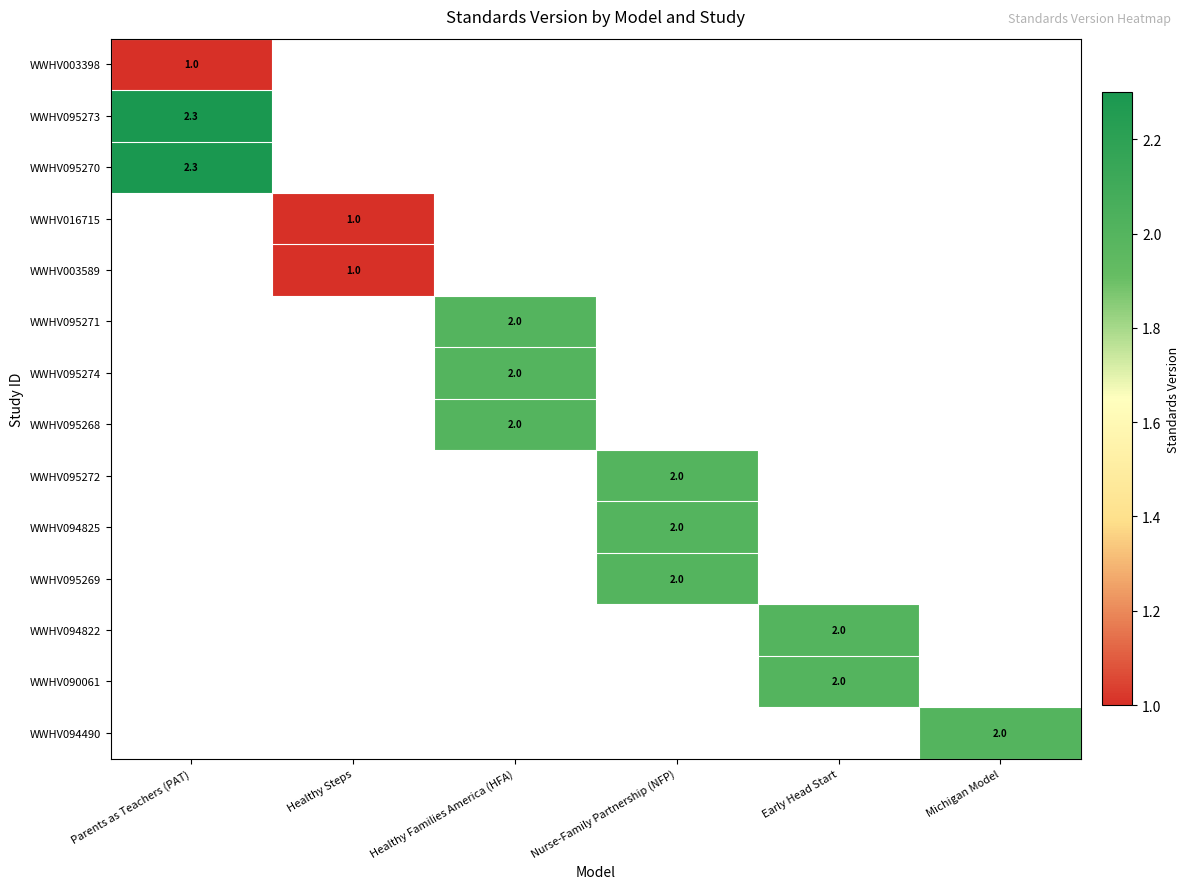

Is it true that WWHV095270 equals 2.3 at Parents as Teachers (PAT)?

True